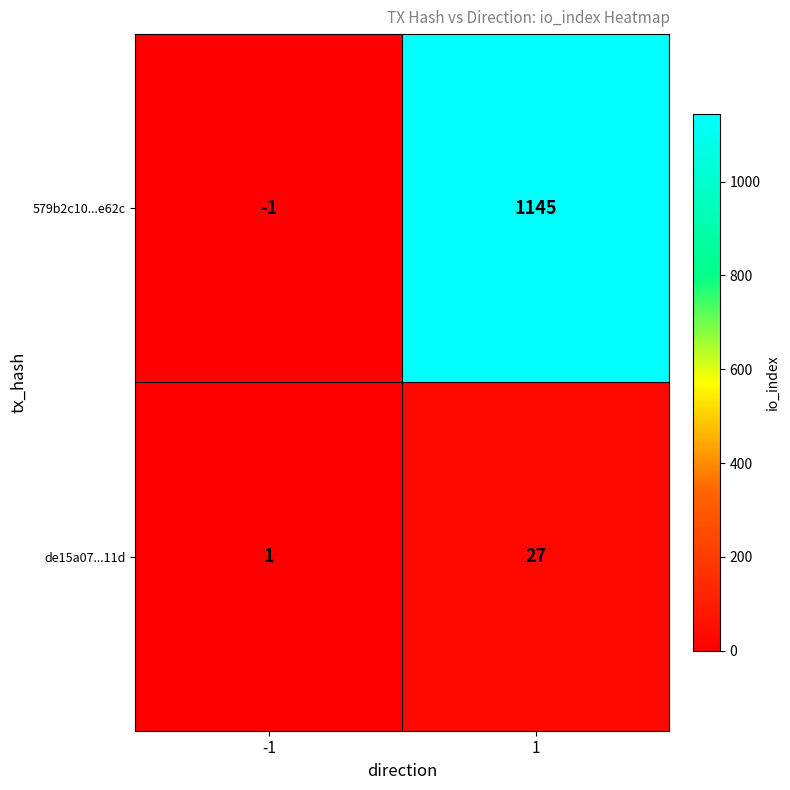

Read the 579b2c10...e62c value at 1.

1145